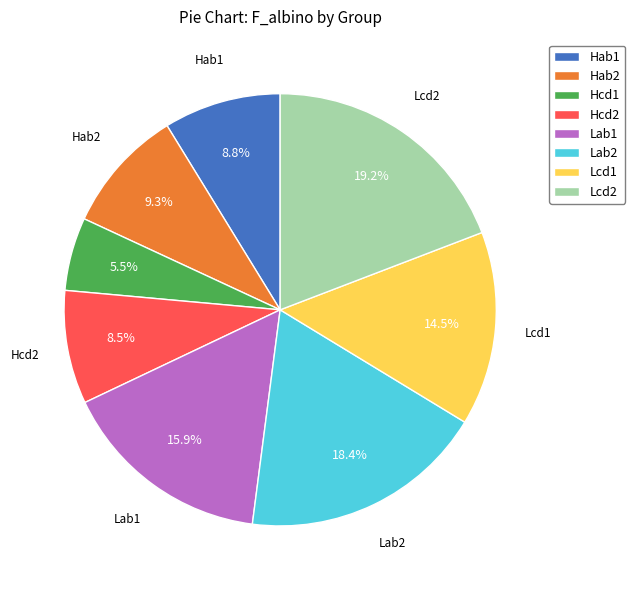

To the nearest percent, what is the average slice percentage?

12%